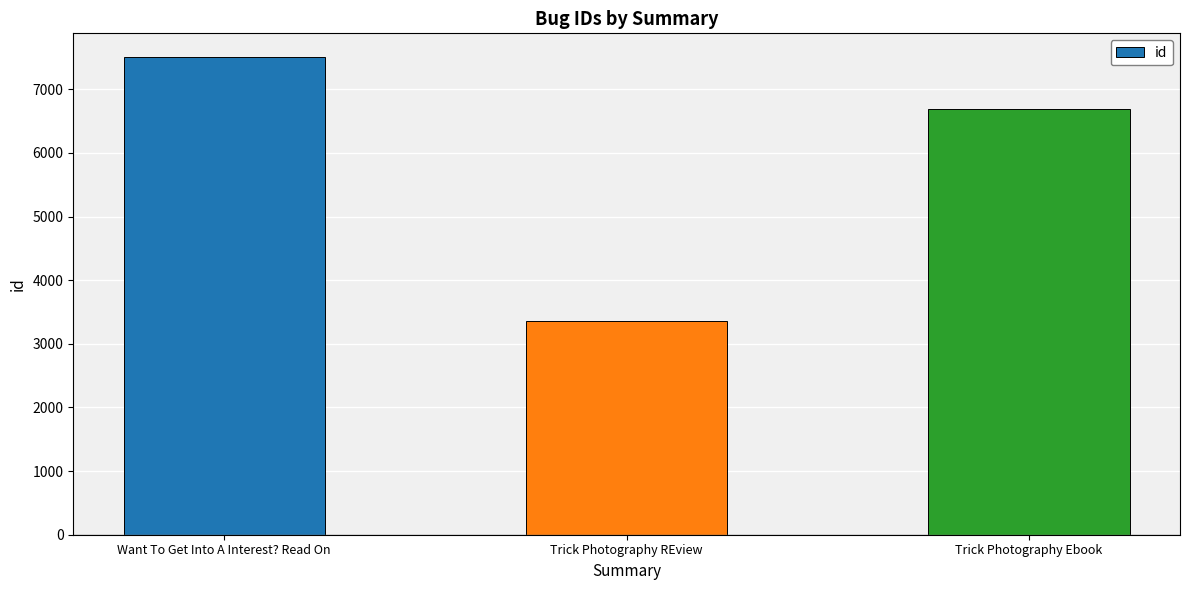

What position from the right is Want To Get Into A Interest? Read On?

3